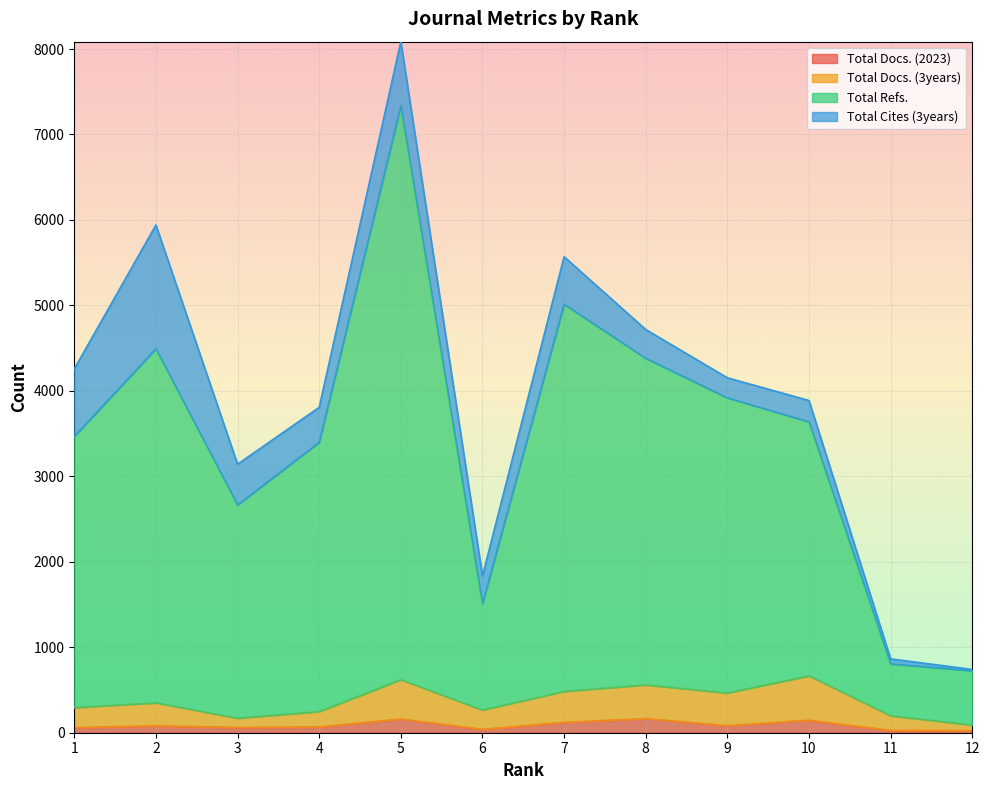

Which has a higher value, 5 or 1?

5